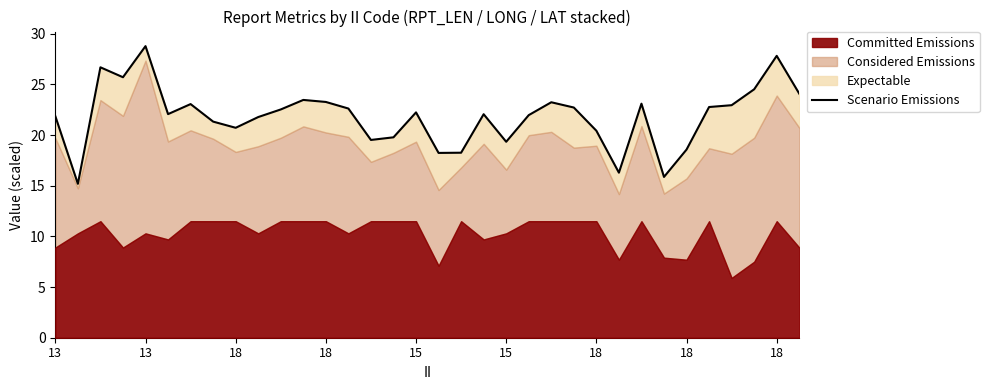

Count the number of categories in the chart.

34